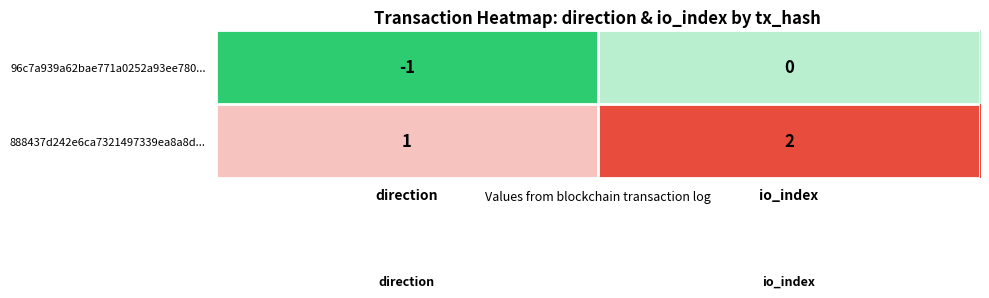

Count the number of categories in the chart.

2